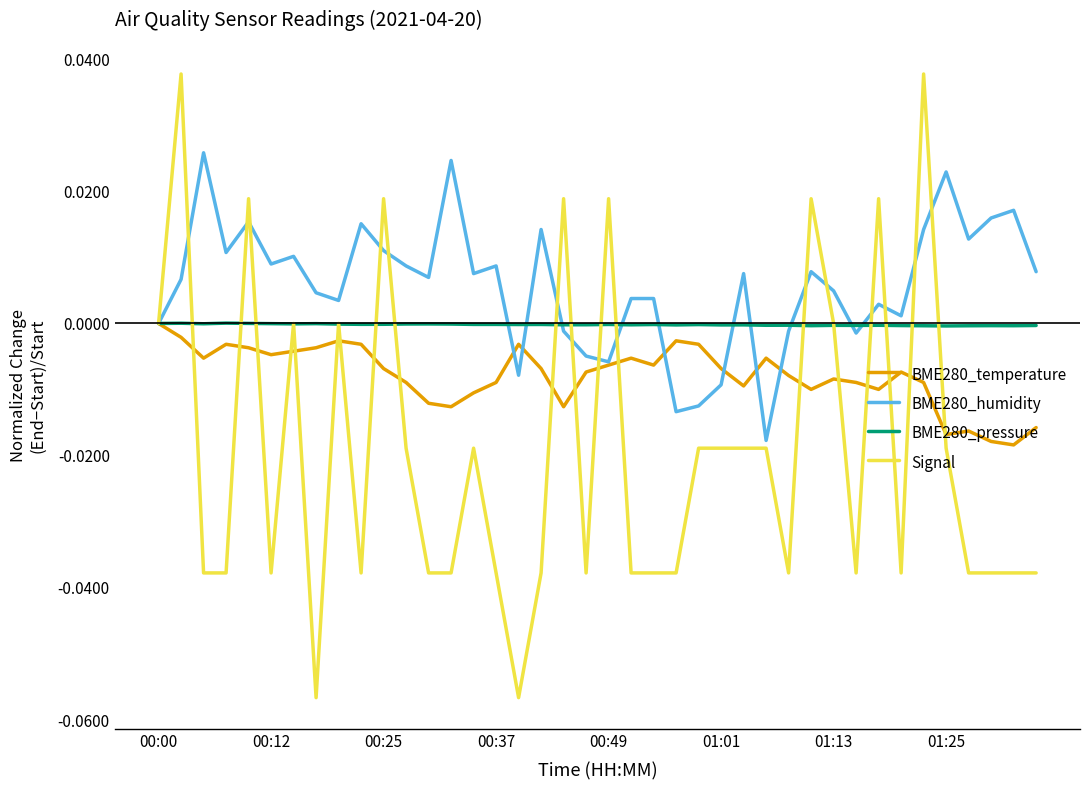

Rank the series by their average value, from lowest to highest.

Signal, BME280_temperature, BME280_pressure, BME280_humidity